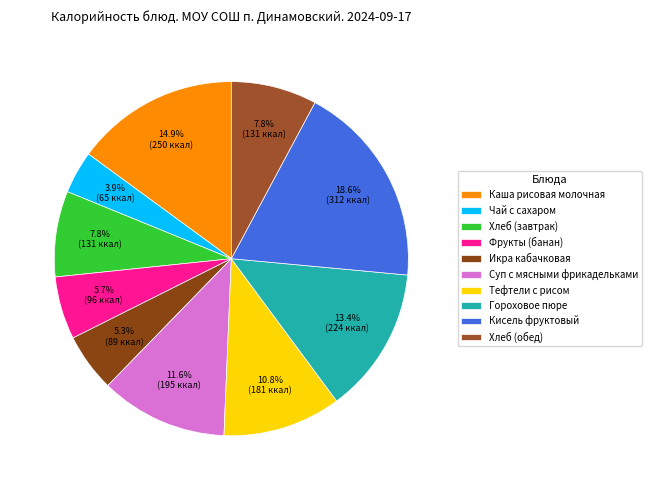

How many slices are in this pie chart?

10